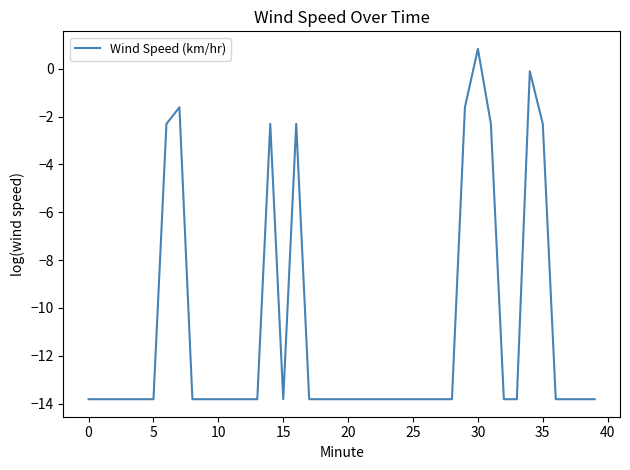

Reading left to right, list all the values displayed in this chart.

-13.8	-13.8	-13.8	-13.8	-13.8	-13.8	-2.3	-1.6	-13.8	-13.8	-13.8	-13.8	-13.8	-13.8	-2.3	-13.8	-2.3	-13.8	-13.8	-13.8	-13.8	-13.8	-13.8	-13.8	-13.8	-13.8	-13.8	-13.8	-13.8	-1.6	0.8	-2.3	-13.8	-13.8	-0.1	-2.3	-13.8	-13.8	-13.8	-13.8